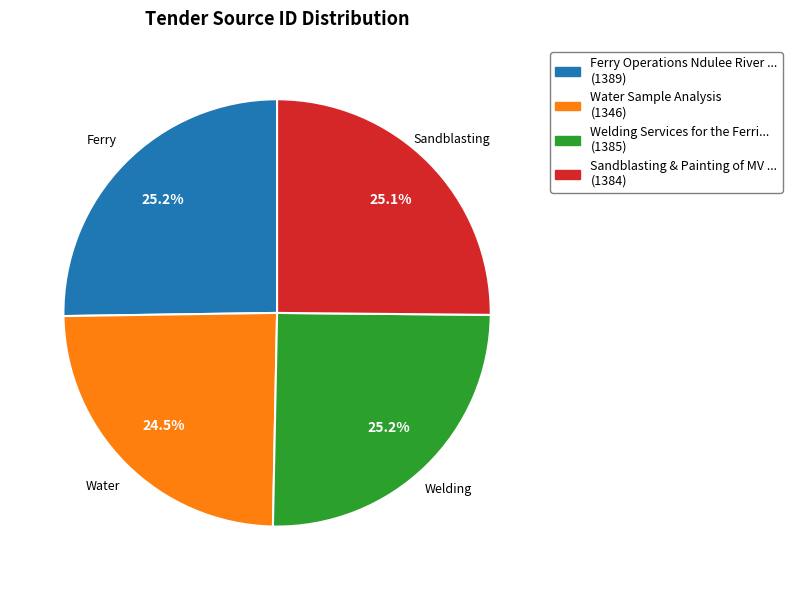

Is there a majority slice in this chart?

No